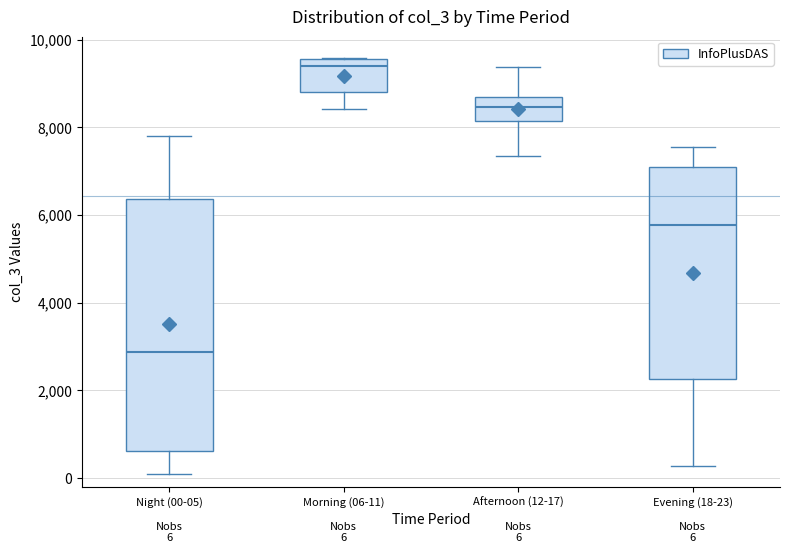

Comparing the boxes themselves (not the whiskers), which one is the tallest?

Night (00-05)